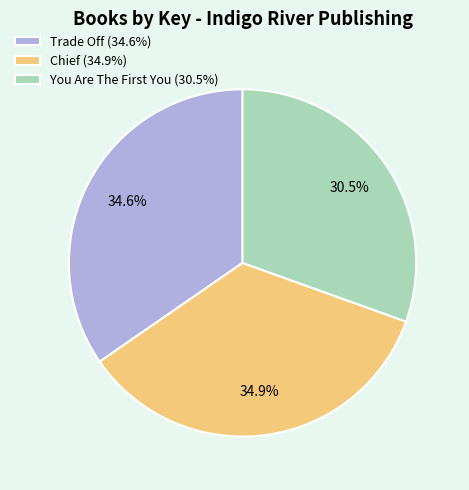

What percentage is the Chief slice, to the nearest percent?

35%